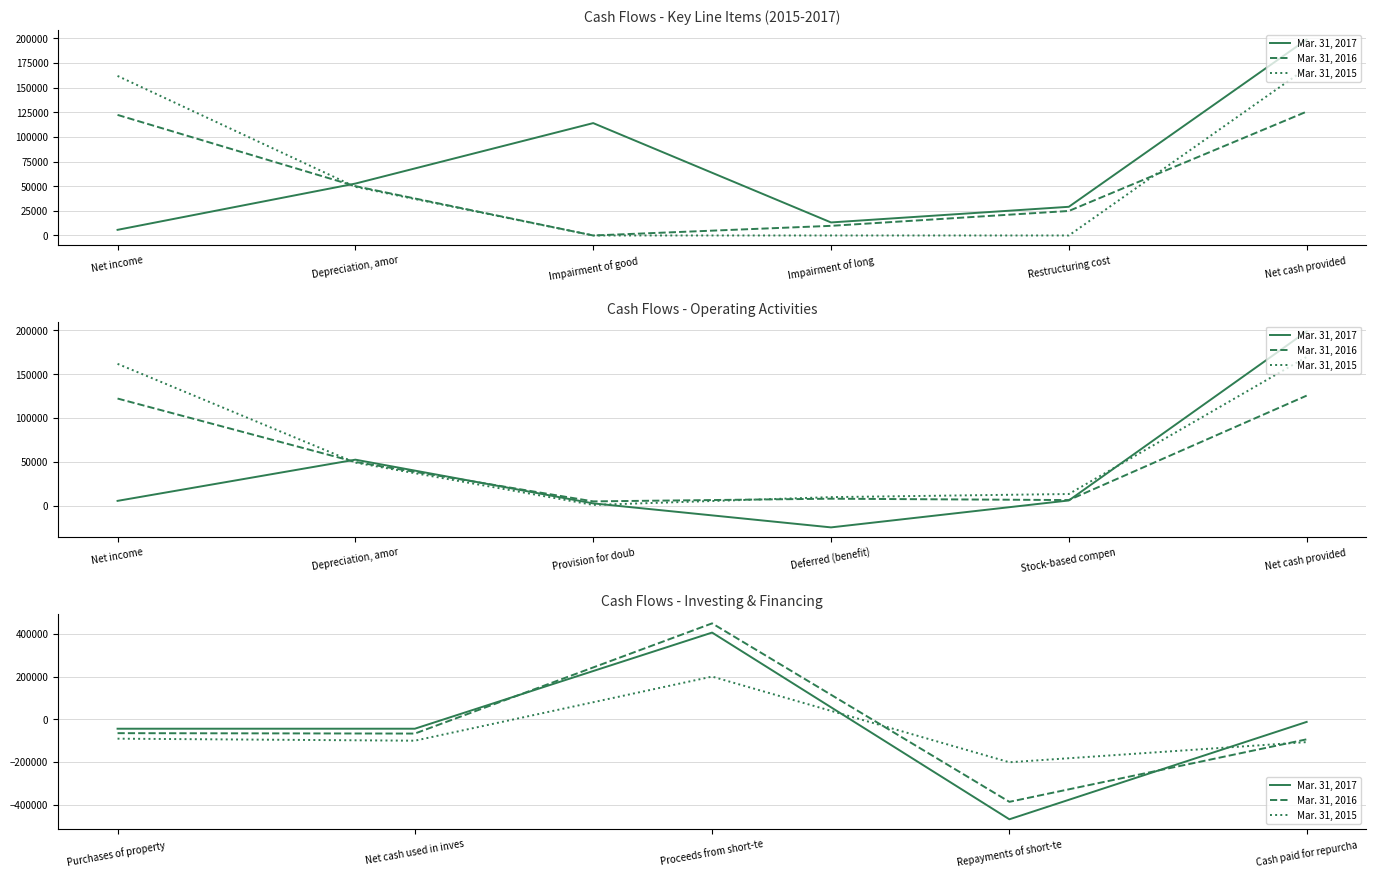

How many values in the Mar. 31, 2016 series exceed -67221?

2